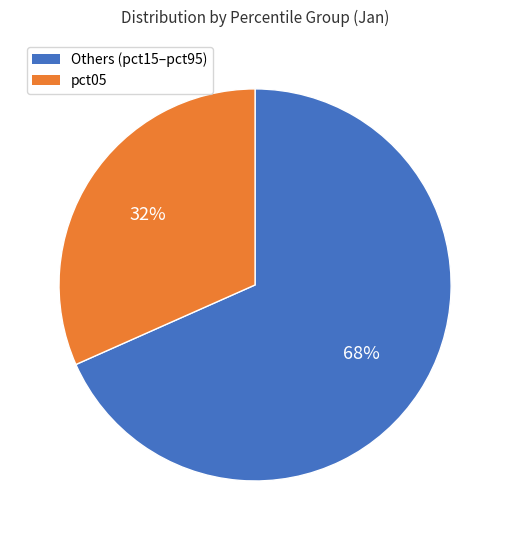

Is there any slice that represents more than half of the pie?

Yes